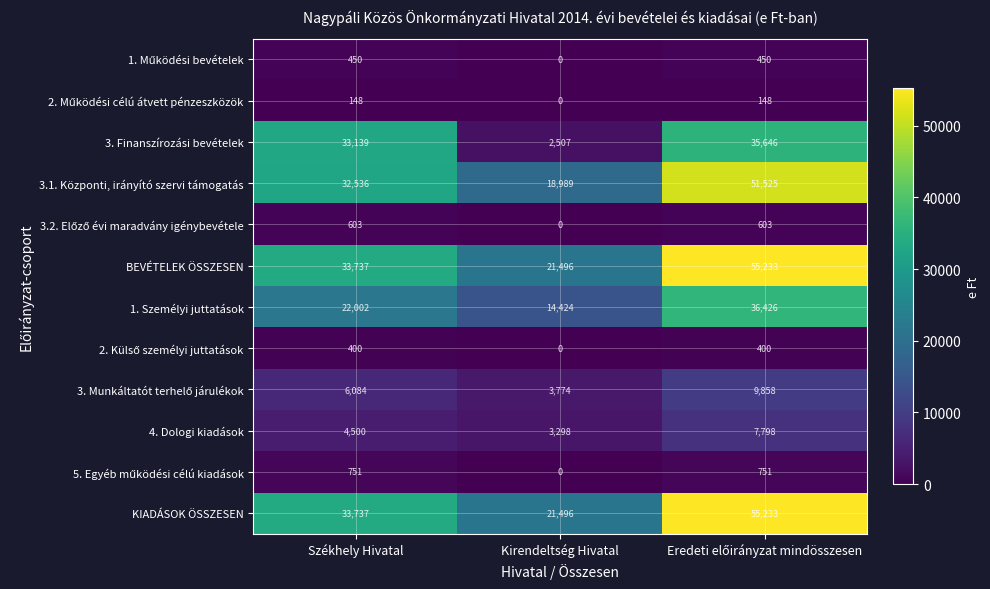

Between Székhely Hivatal and Kirendeltség Hivatal, which series saw the biggest shift?

3. Finanszírozási bevételek